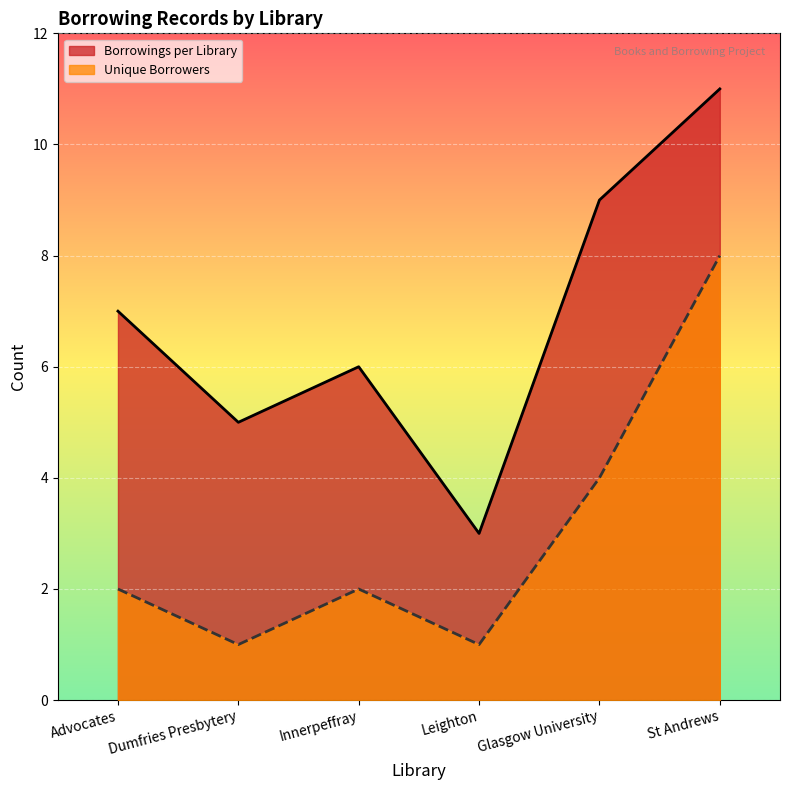

True or false: Borrowings per Library has more than 1 interior local peaks.

False